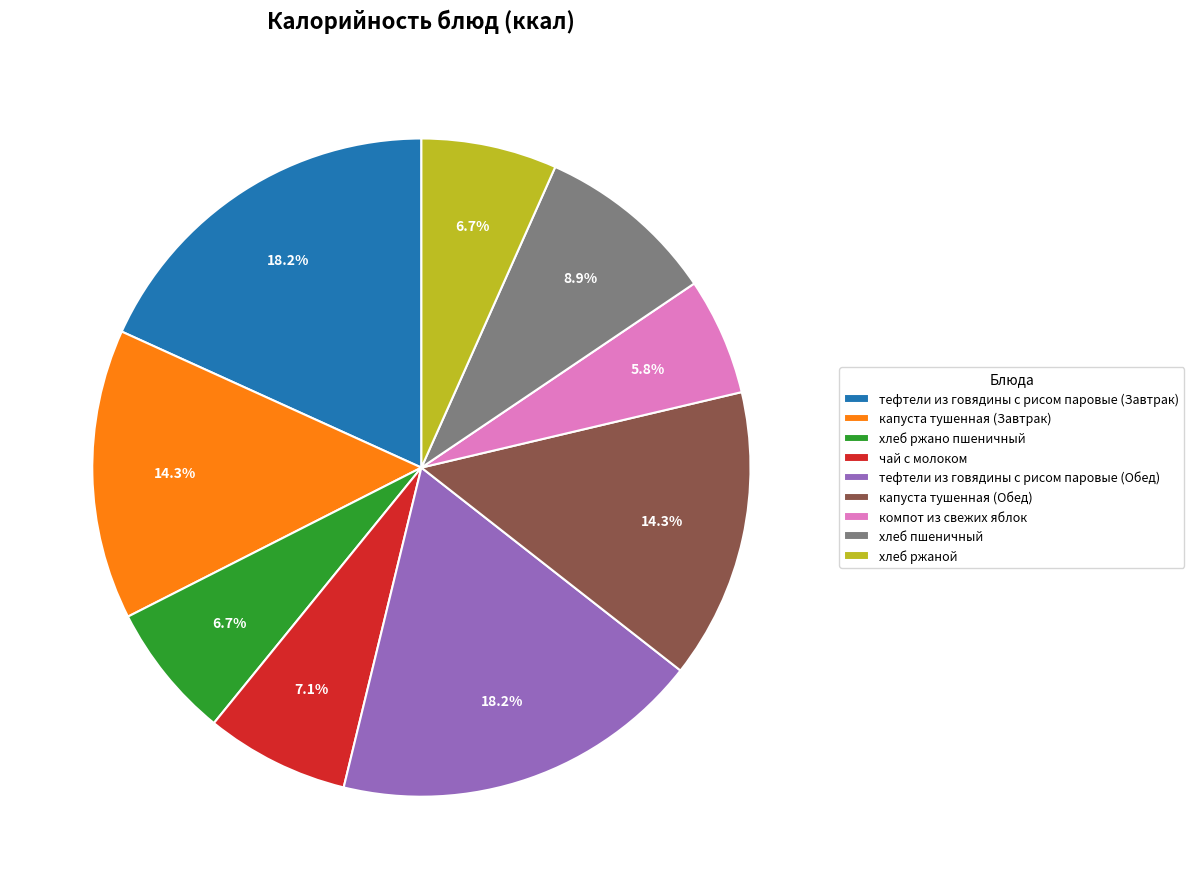

The капуста тушенная (Завтрак) slice represents 1% of the pie. True or false?

False